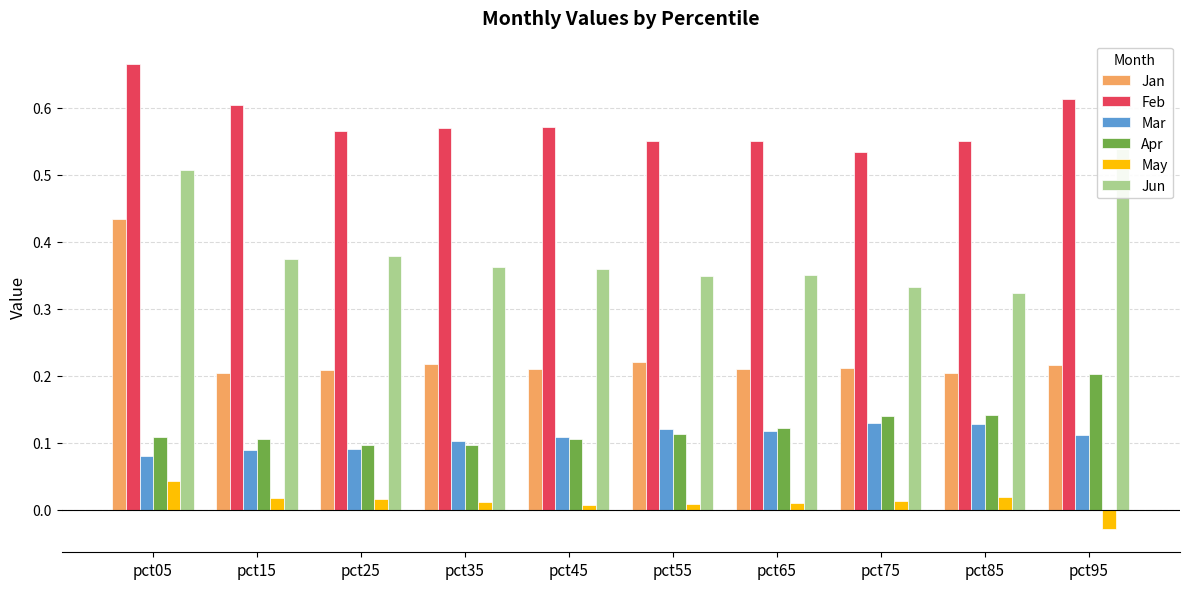

How many bars are there in total?

60